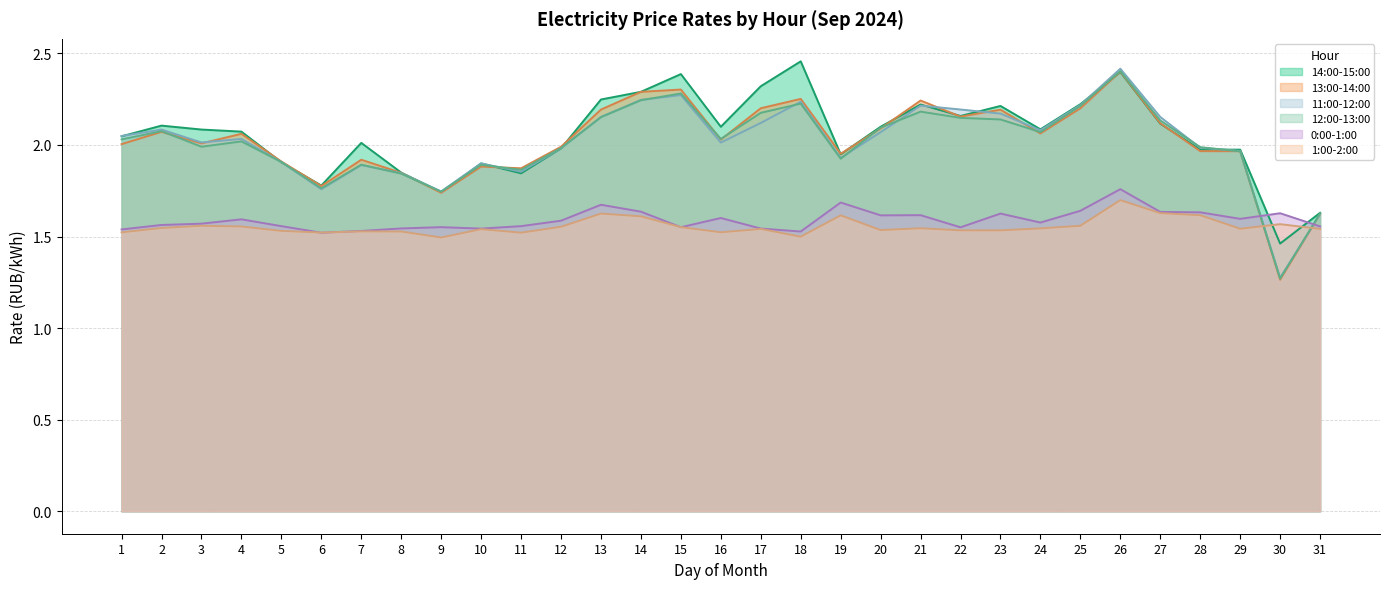

Count the 0:00-1:00 values in the range 1 to 2.

31